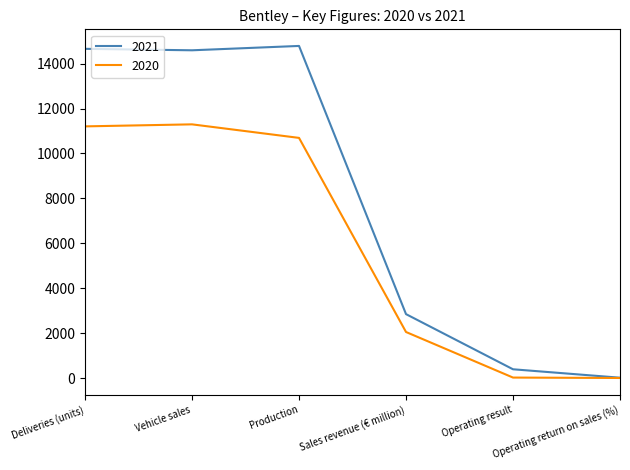

What is the highest value of the 2021 series?

14788.0